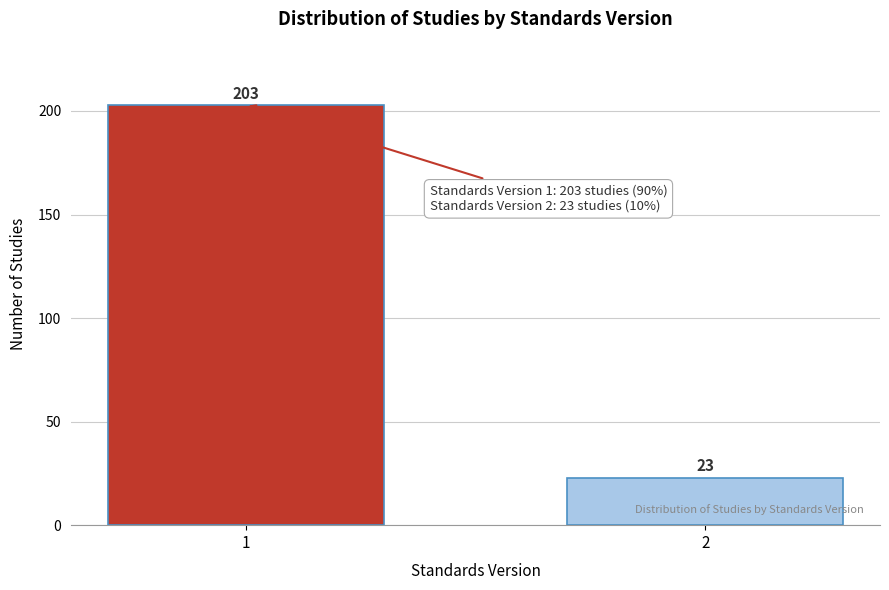

Reading right to left, list all the values displayed in this chart.

23	203